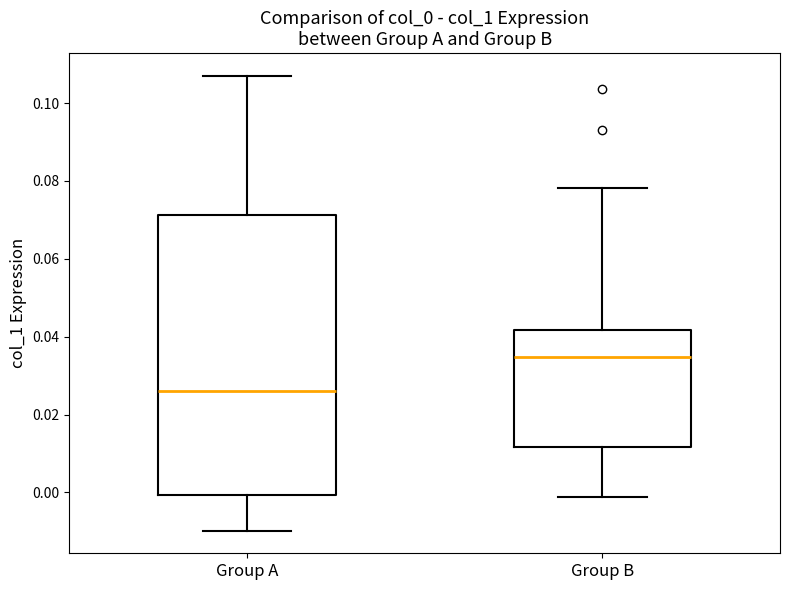

Comparing the boxes themselves (not the whiskers), which one is the tallest?

Group A